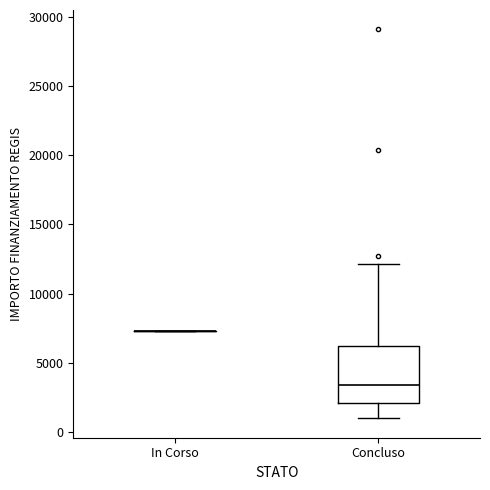

Comparing the boxes themselves (not the whiskers), which one is the tallest?

Concluso